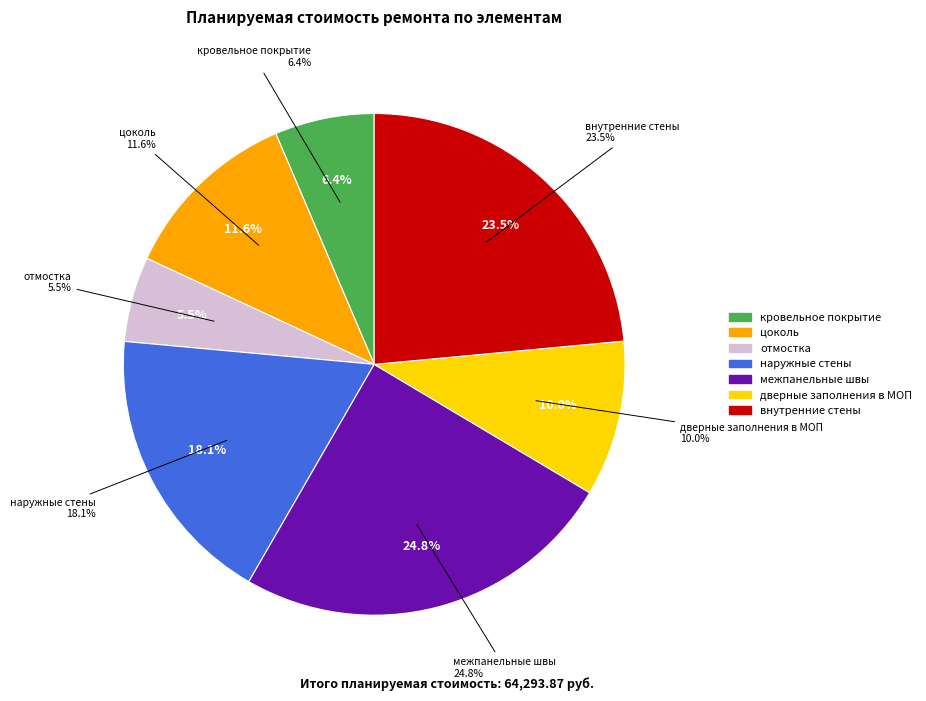

What percentage is NOT represented by межпанельные швы?

75.2%